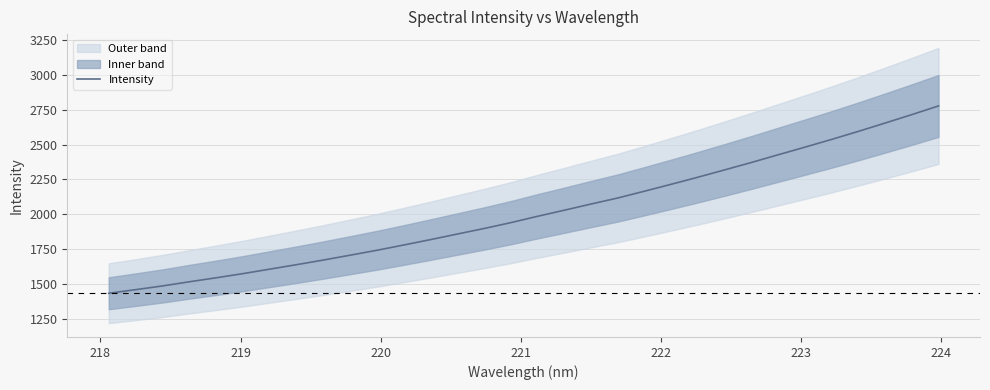

What is the lowest value of the Intensity series?

1433.2